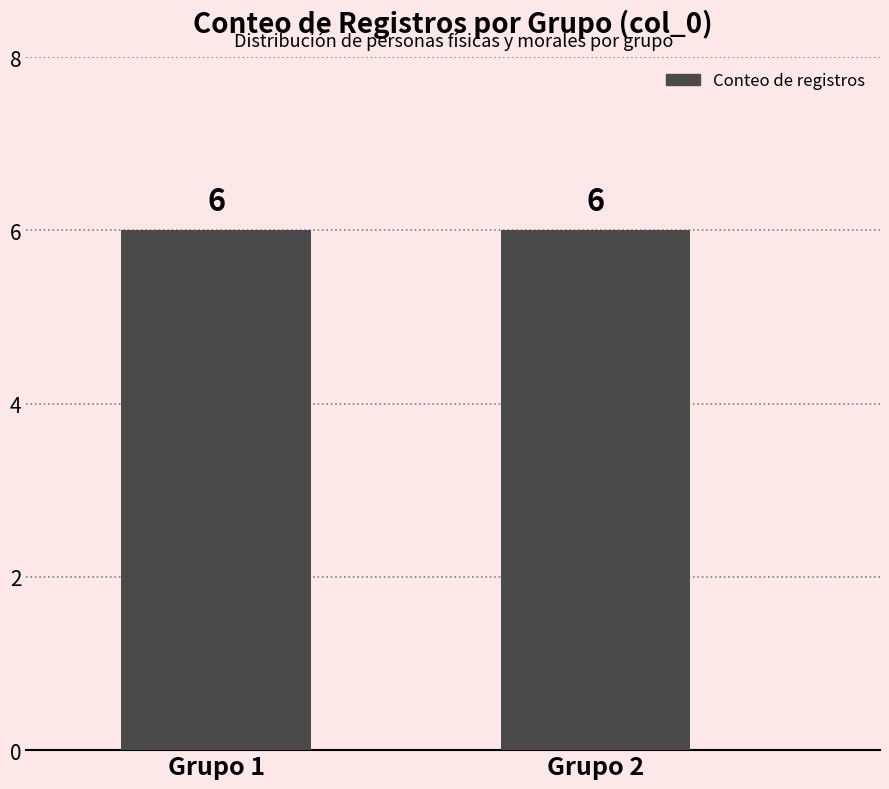

True or false: the data shows 0 at ROMA771021PN6.

False